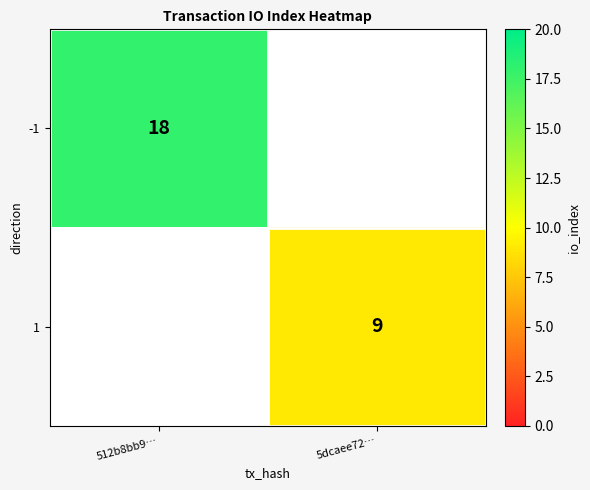

How many data points does each series have?

2